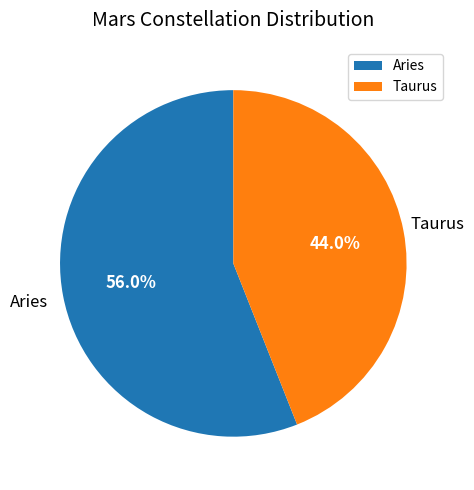

Which slice is the smallest?

Taurus